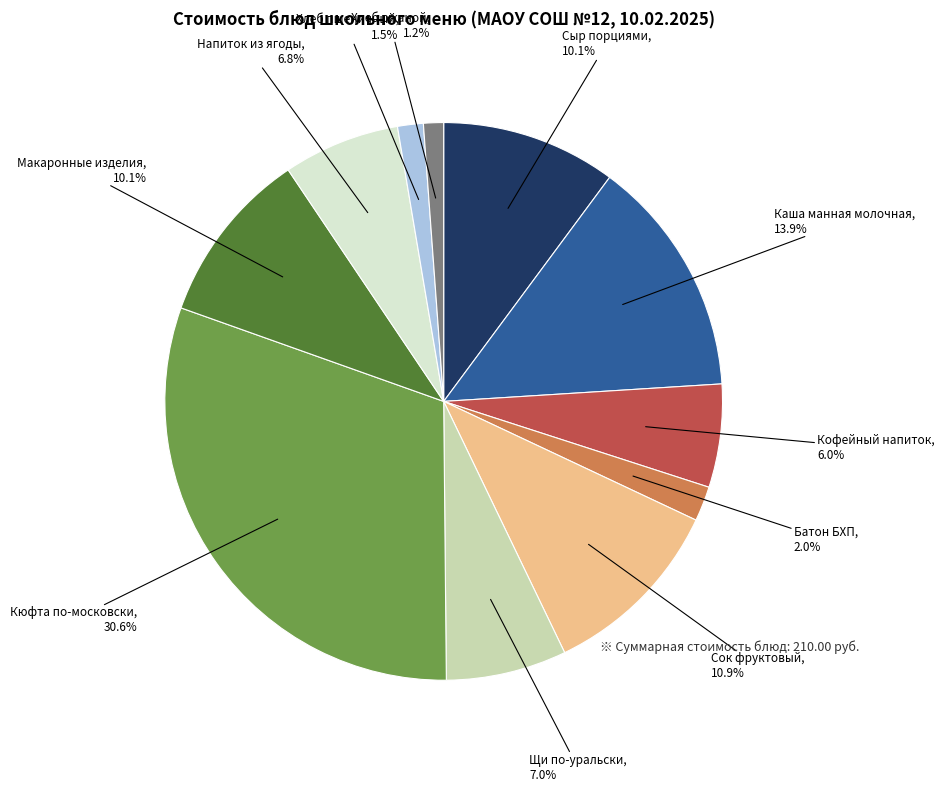

How many slices are in this pie chart?

11